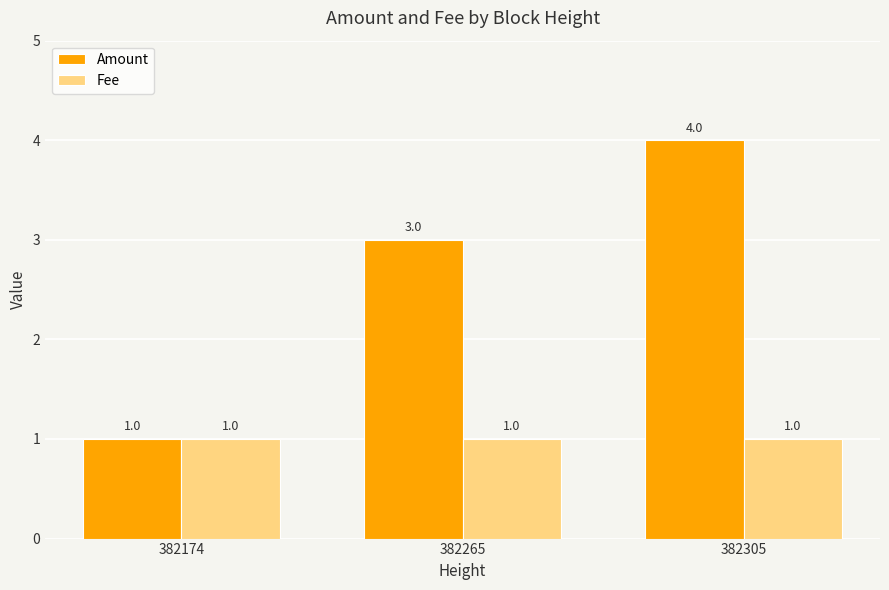

At how many categories does at least one series exceed 2?

2